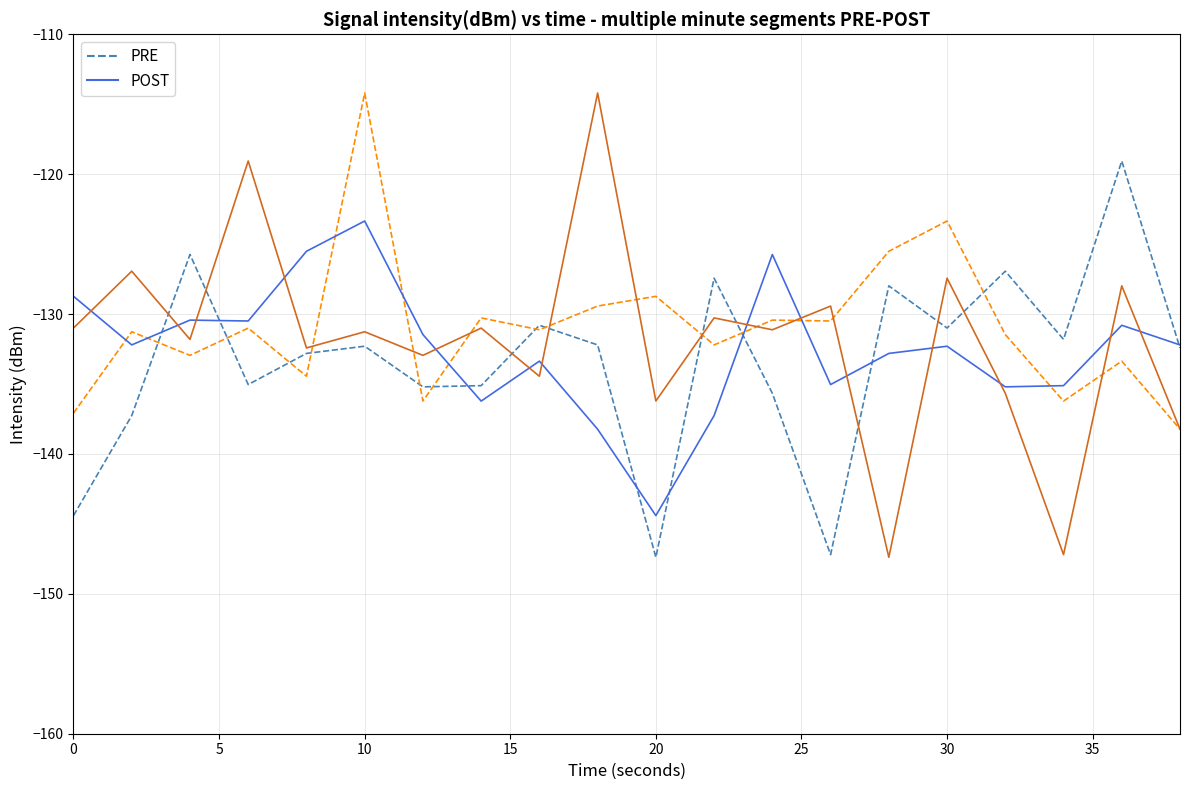

Does the chart have visible grid lines?

Yes